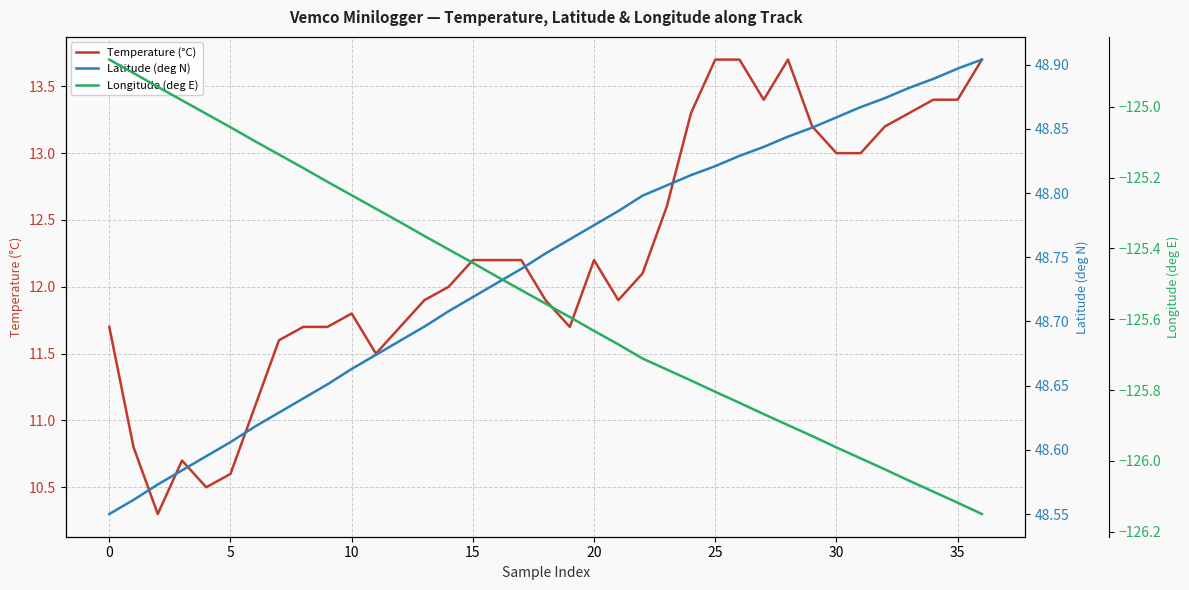

What is the difference between the Temperature (°C) values at 11 and 30?

1.5